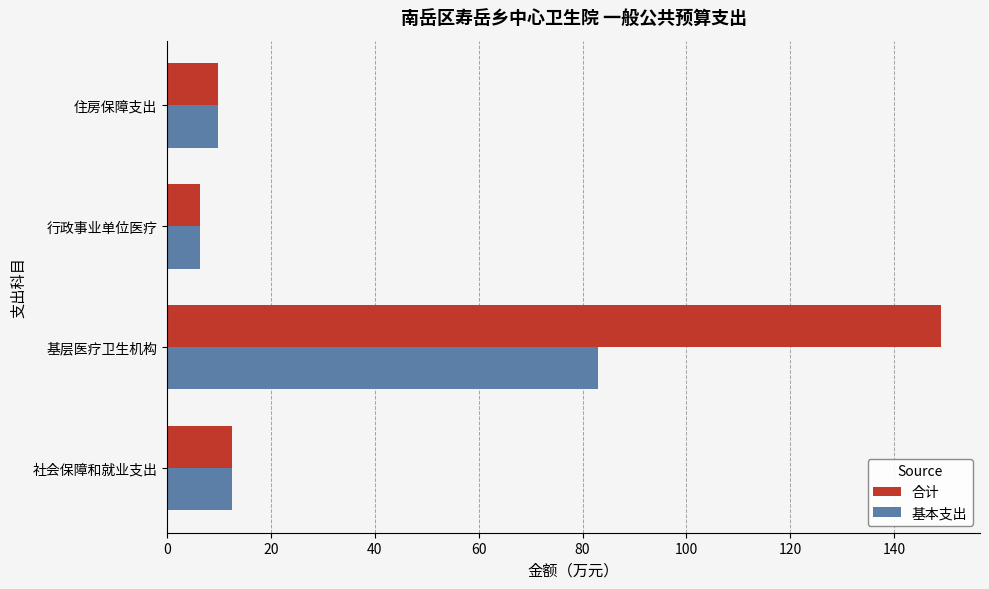

At which category is the sum across all series the highest?

基层医疗卫生机构